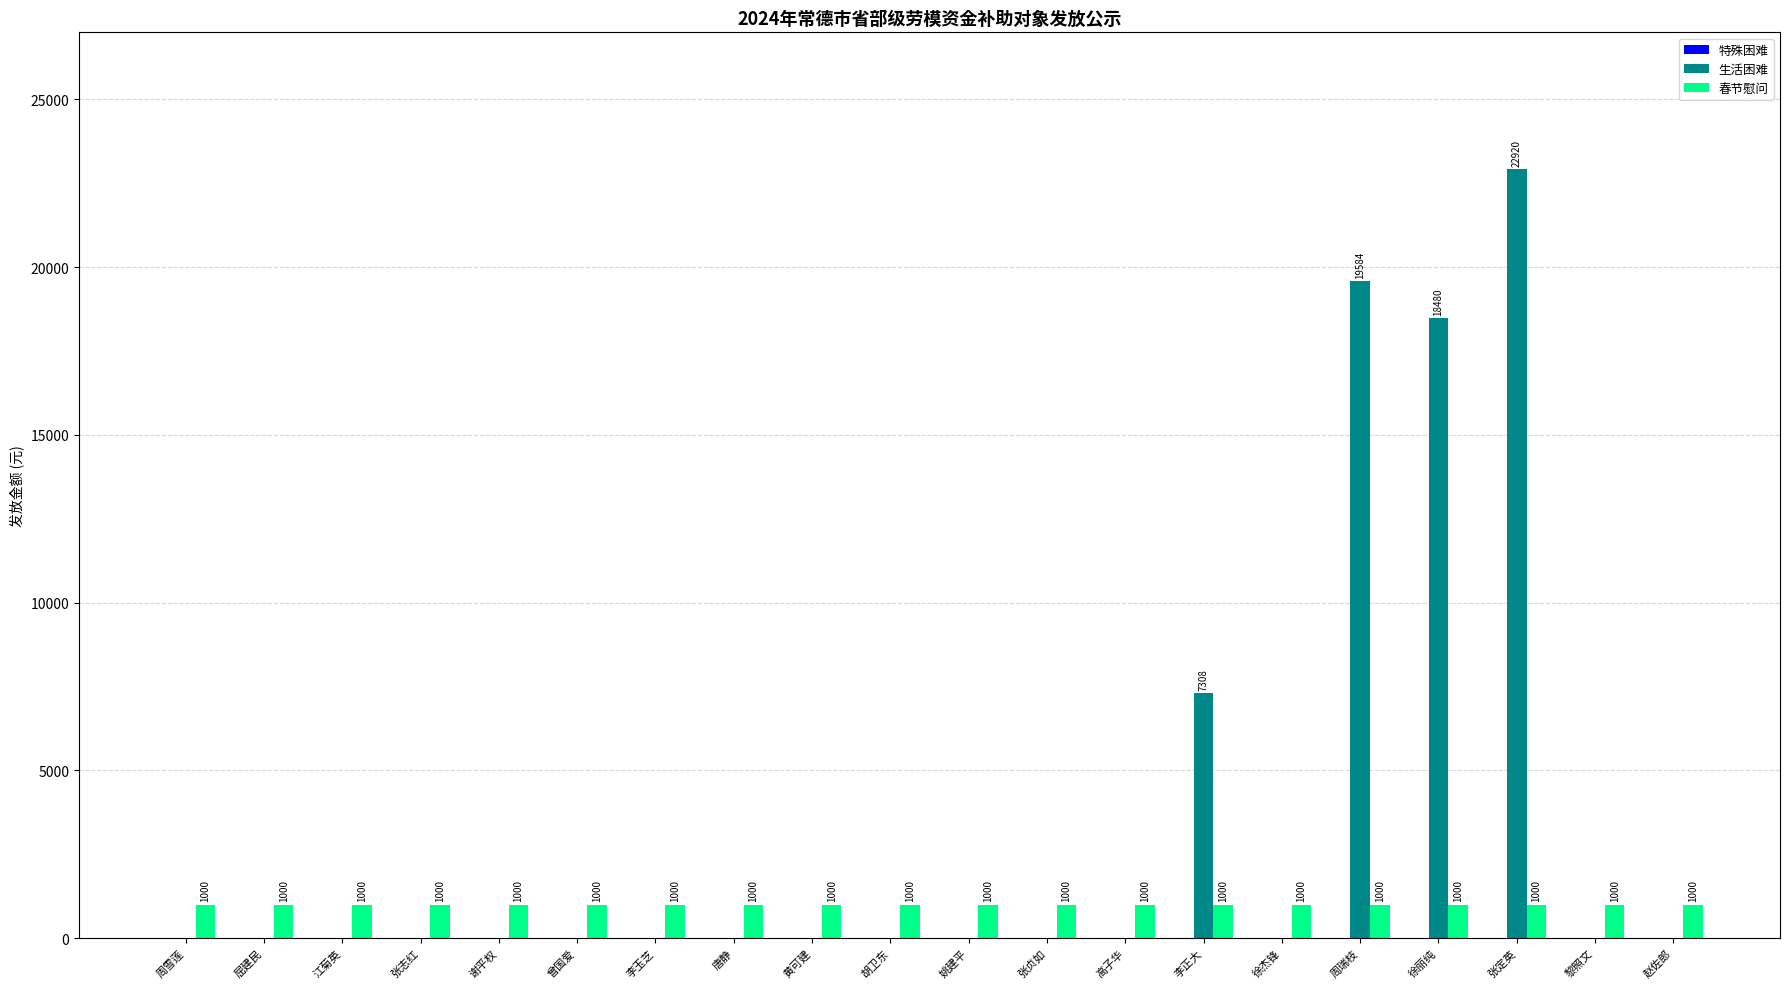

What is the maximum value shown in the chart?

22920